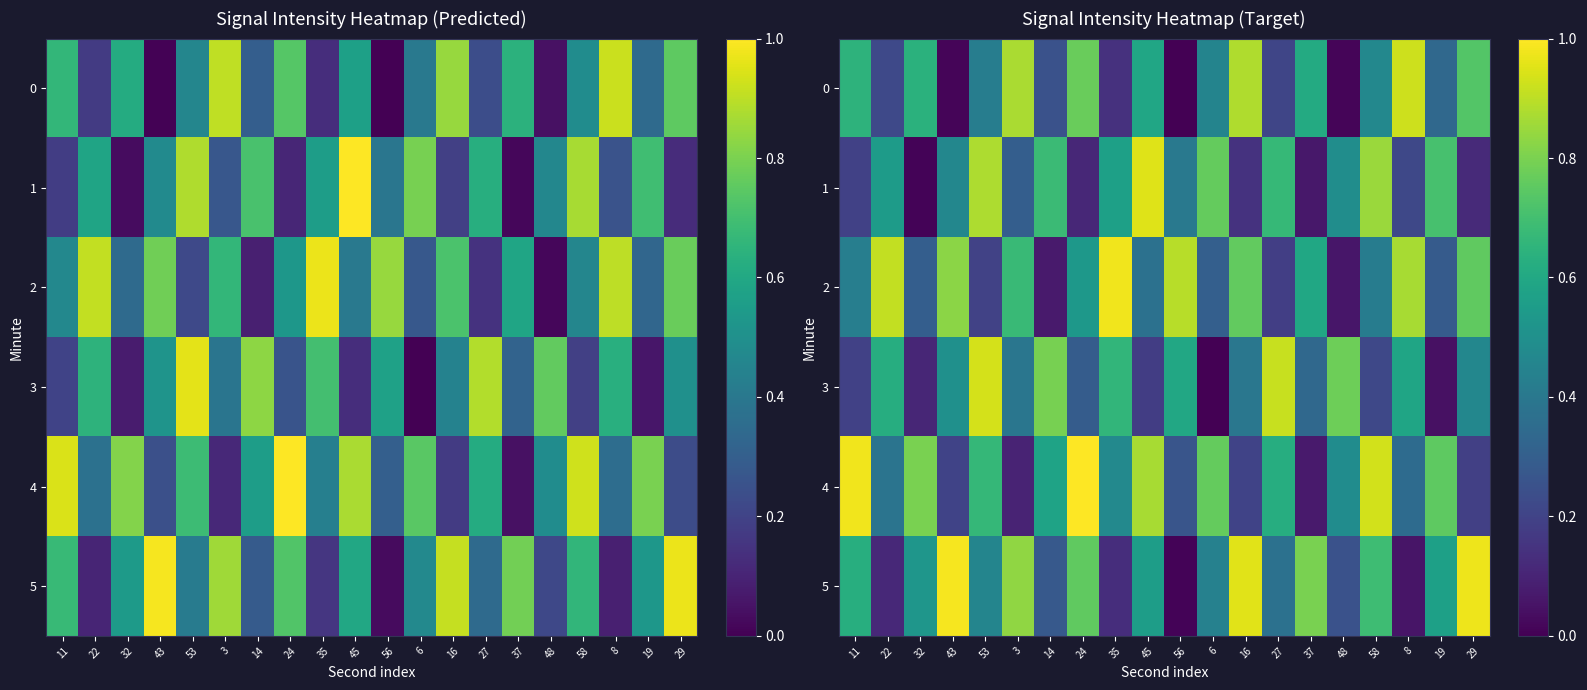

What is the total value across all series at 6?

2.7